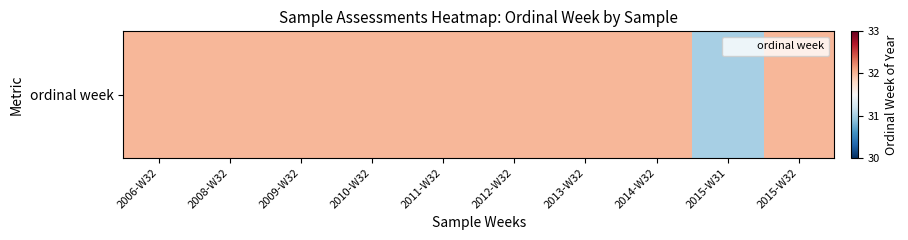

The value at 2012-W32 is 14. True or false?

False